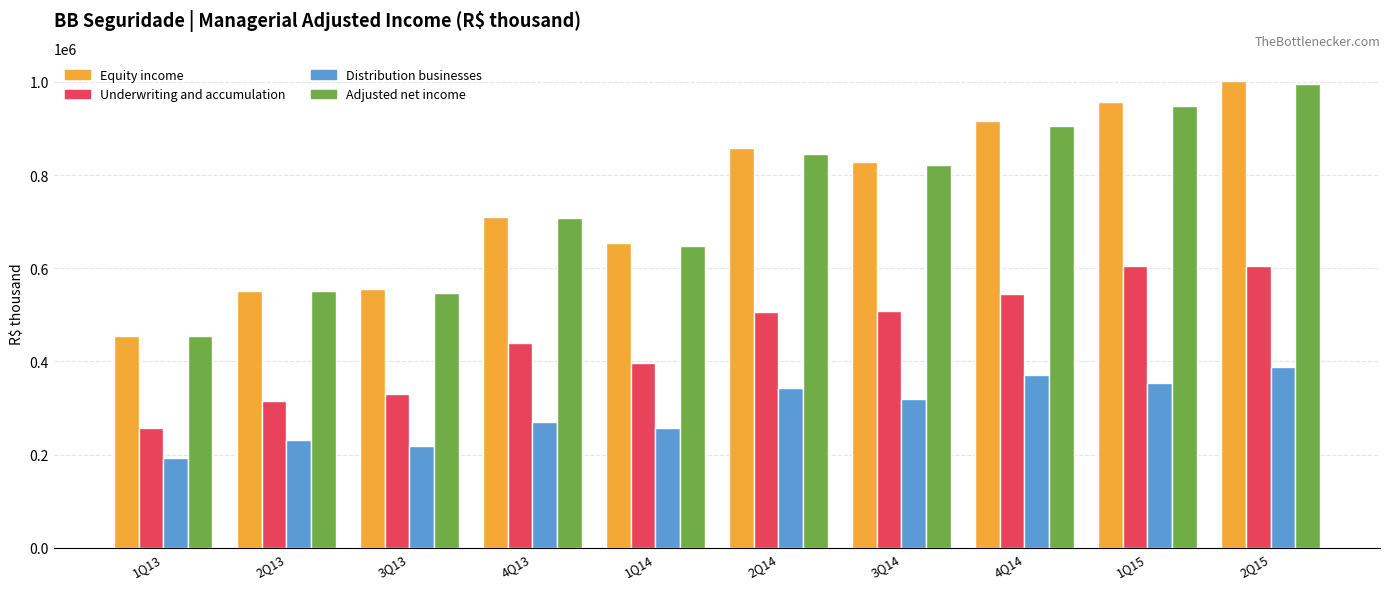

Is it true that Equity income equals 857264.0 at 2Q14?

True